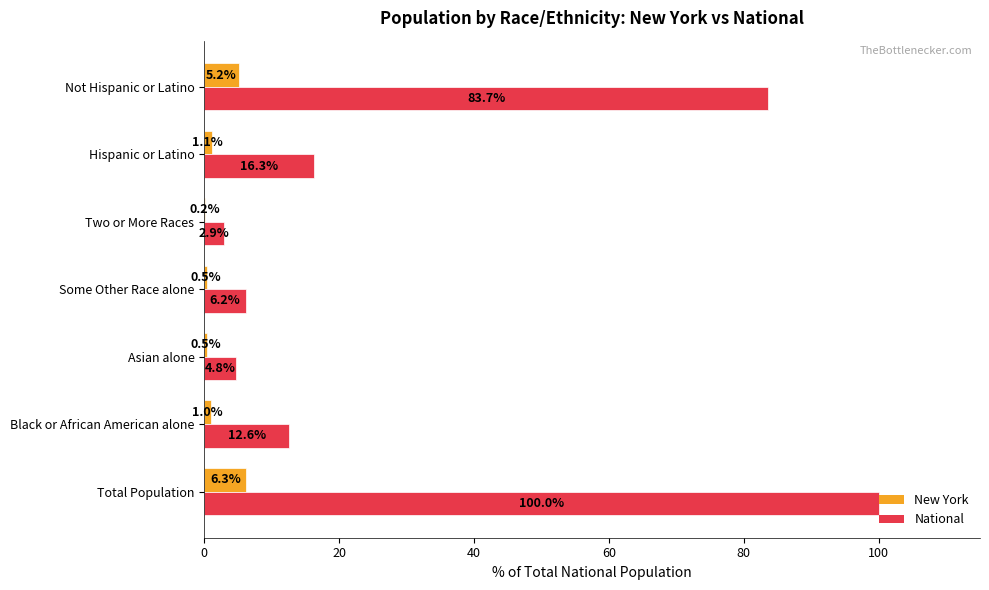

Which series changed the most between Two or More Races and Not Hispanic or Latino?

National